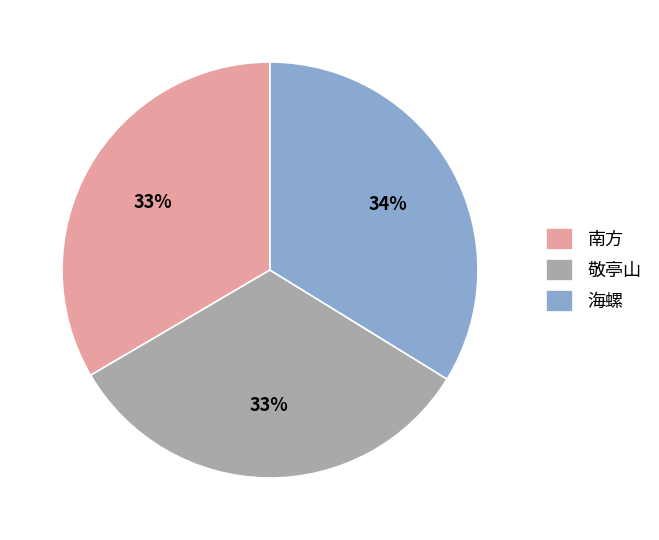

How many slices are in this pie chart?

3